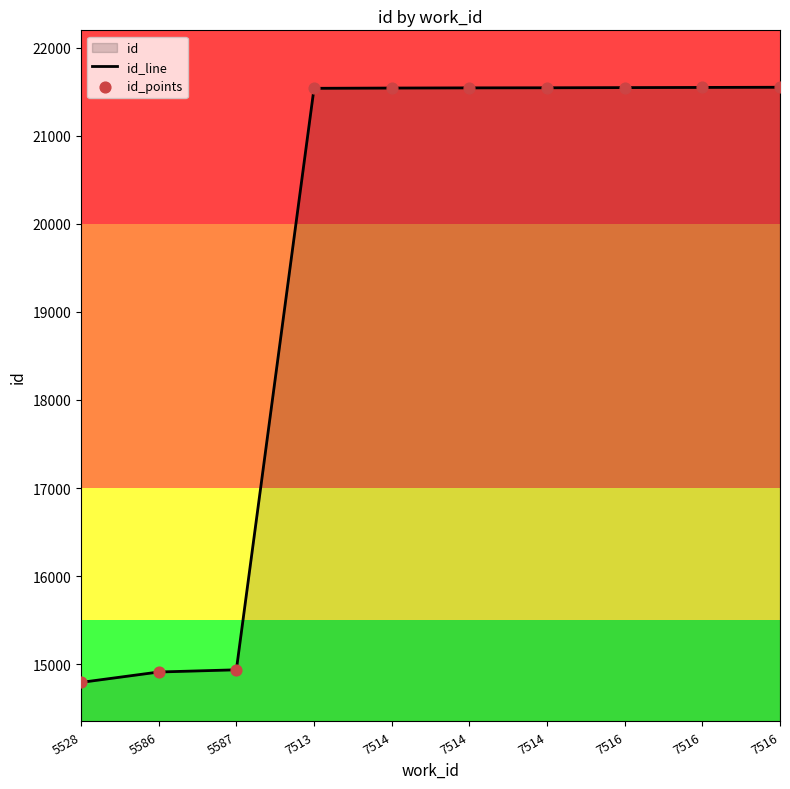

Does the chart have visible grid lines?

No